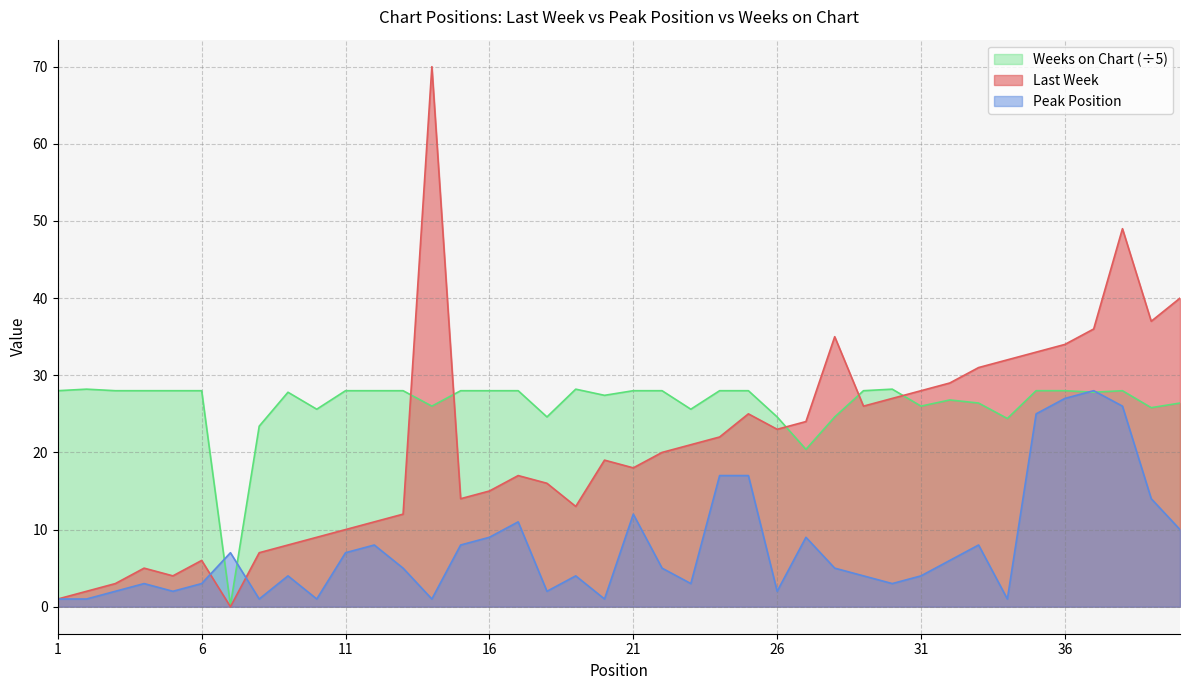

How many intersections are there between Weeks on Chart and Last Week?

5